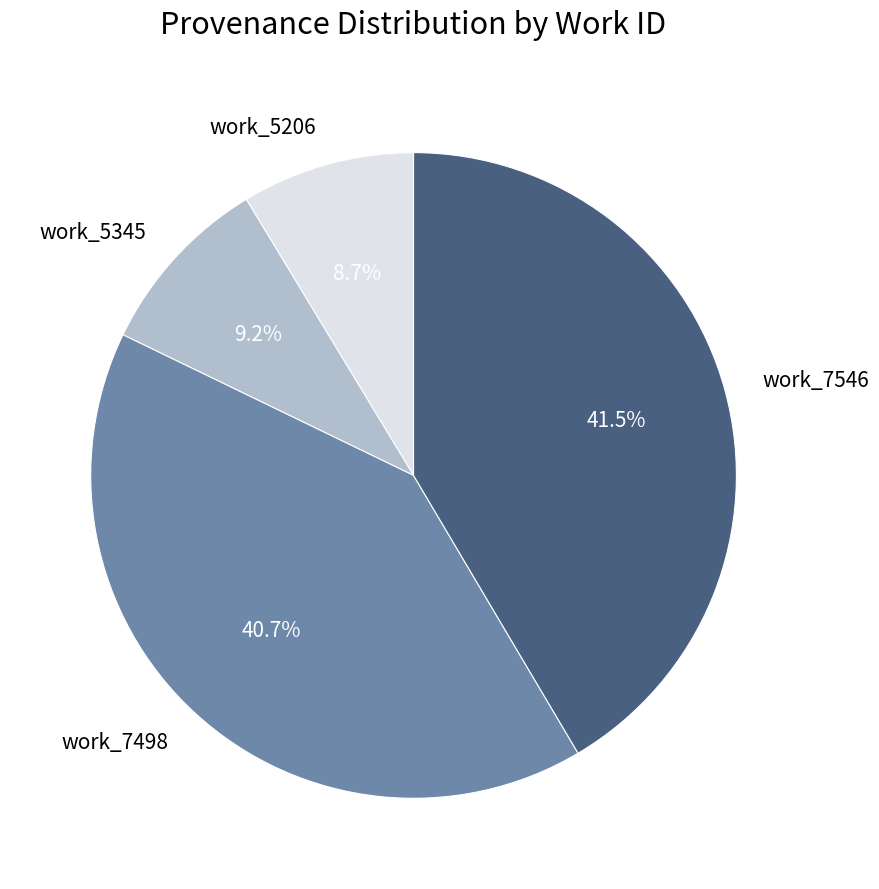

What is the ratio of the value at work_7546 to the value at work_7498?

1.0